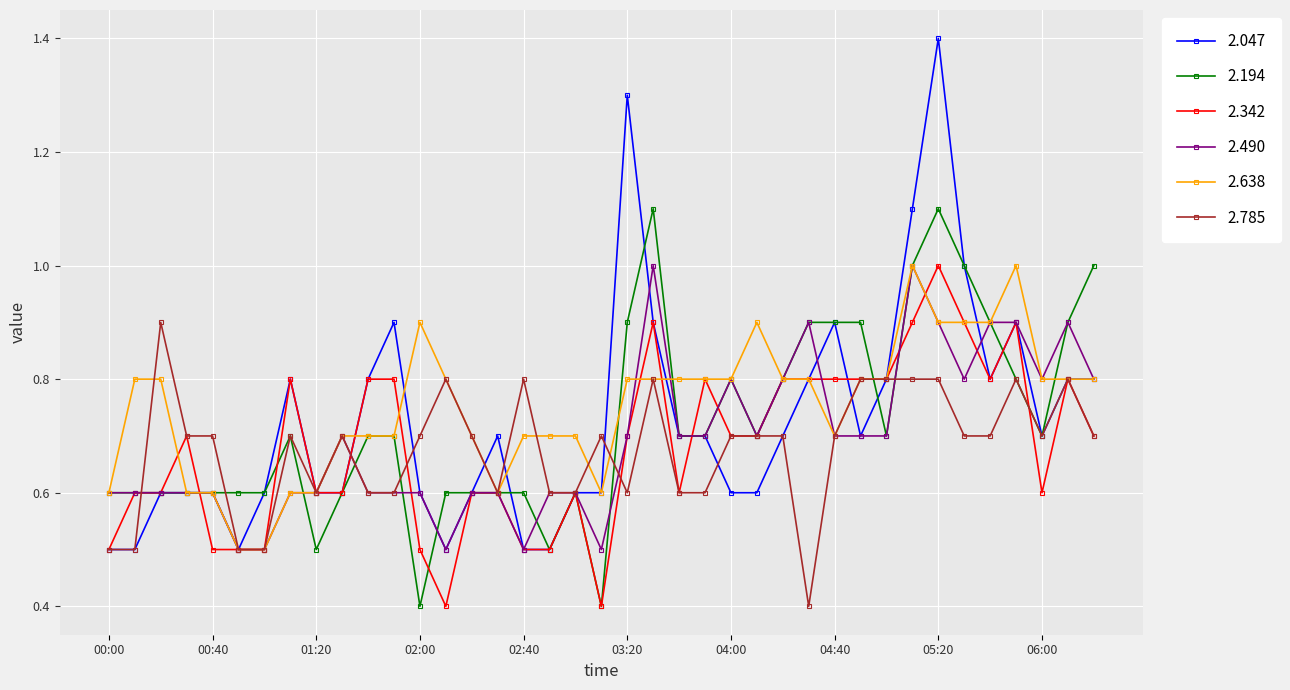

What is the value of the 2.638 point at the 19th from the left?

0.7